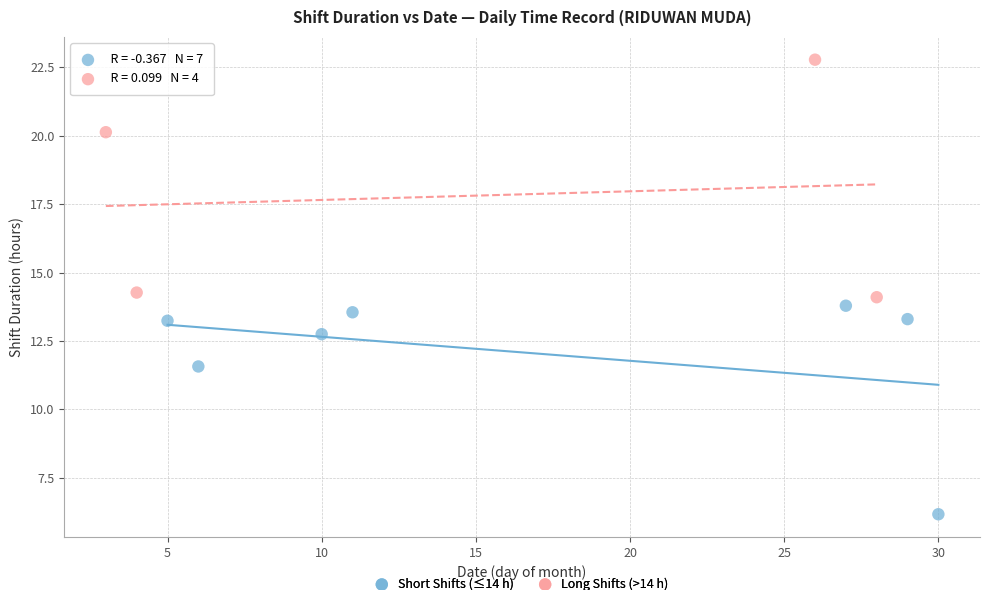

Which series has the widest spread of Y values?

Long Shifts (>14 h)